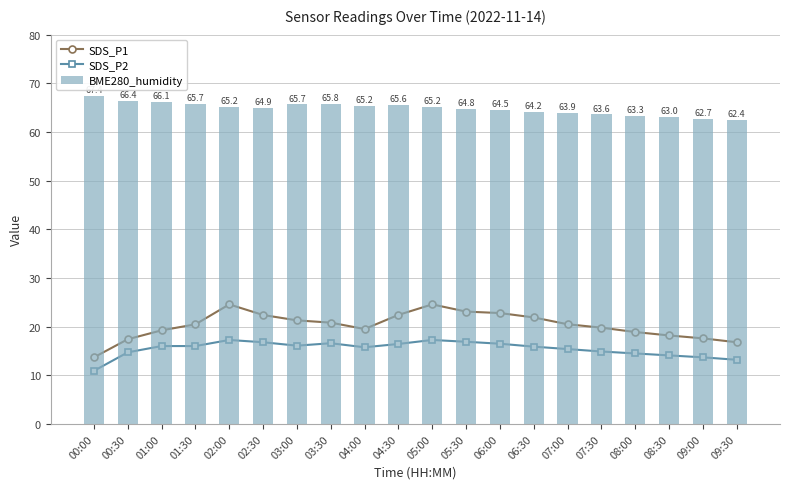

Rank the series at 07:30 from lowest to highest value.

SDS_P2, SDS_P1, BME280_humidity